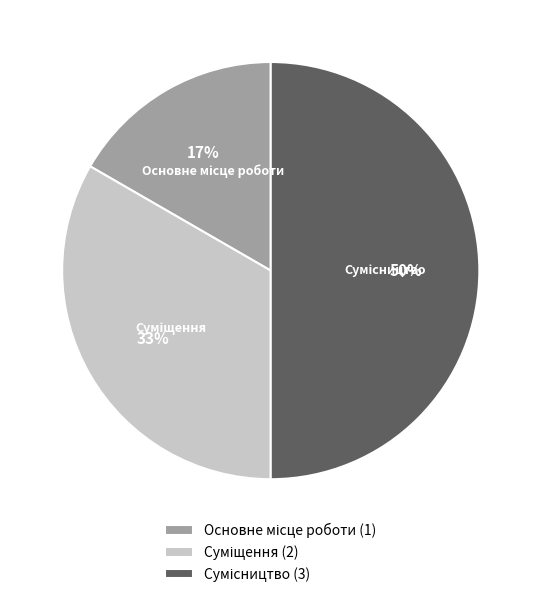

To the nearest percent, what is the average slice percentage?

33%